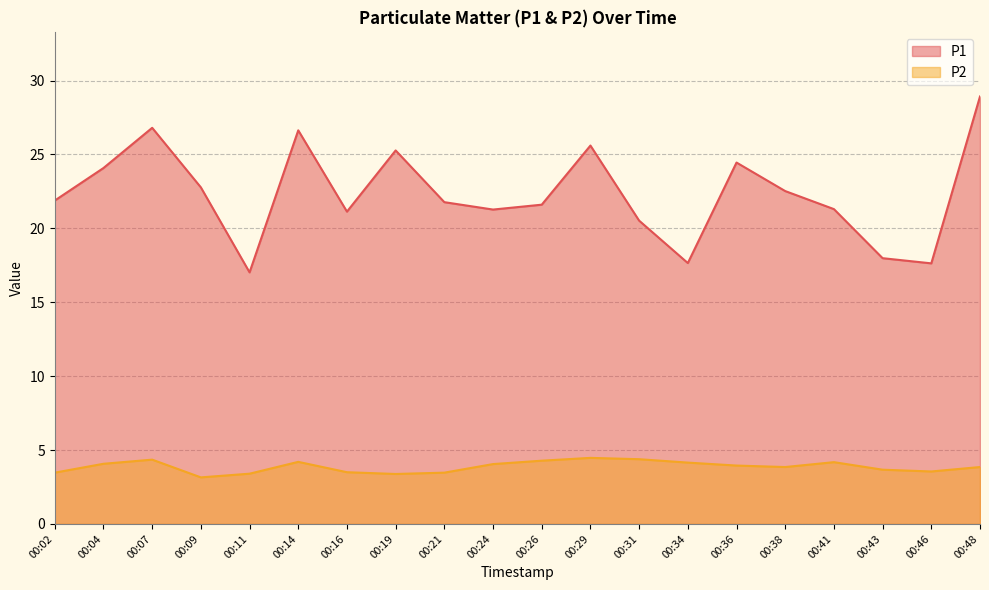

Does the chart display data point markers on the line(s)?

No